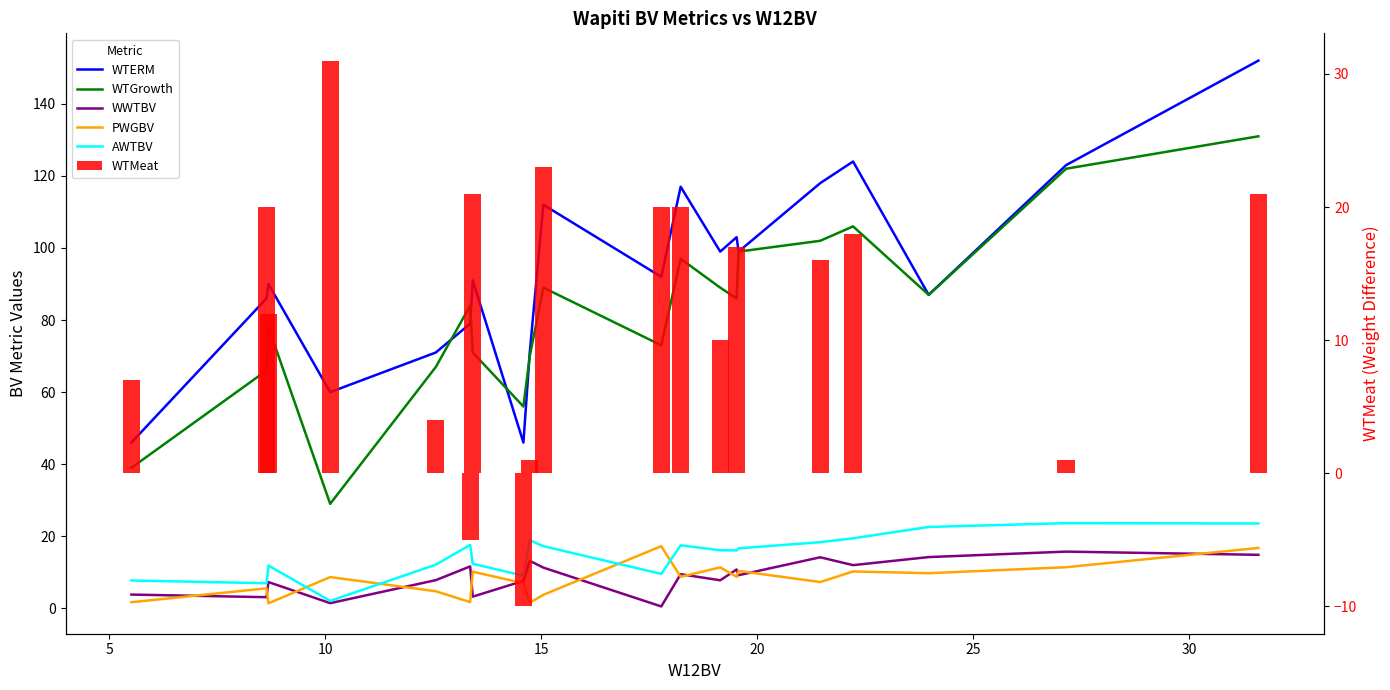

Are the bars grouped side by side (vs. stacked)?

Yes